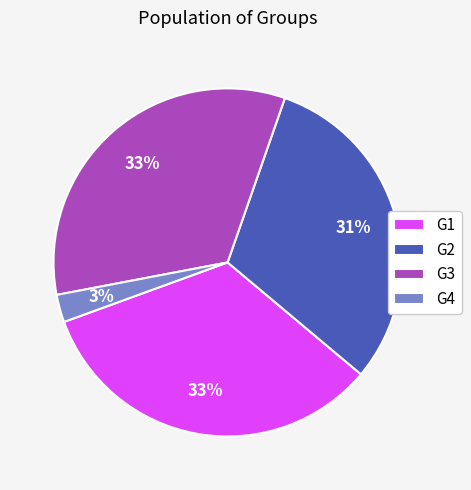

Is the sum of G4 and G3 greater than half?

No